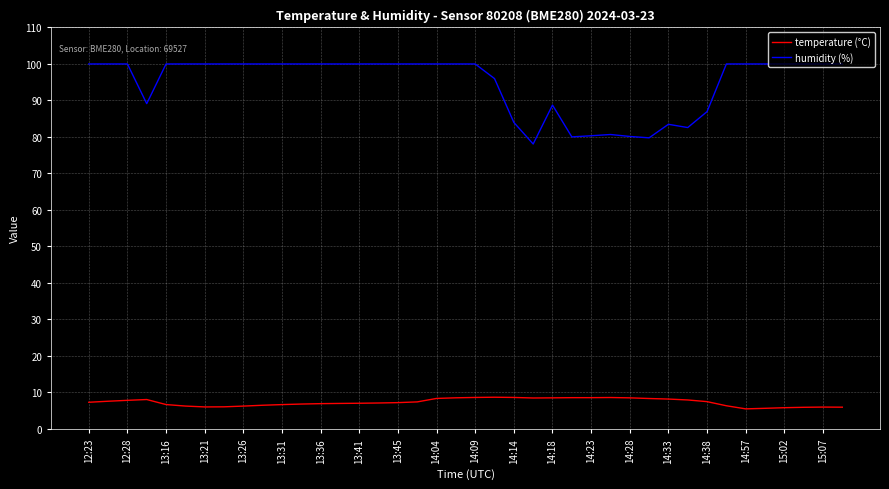

True or false: humidity (%) and temperature (°C) cross at least once.

False